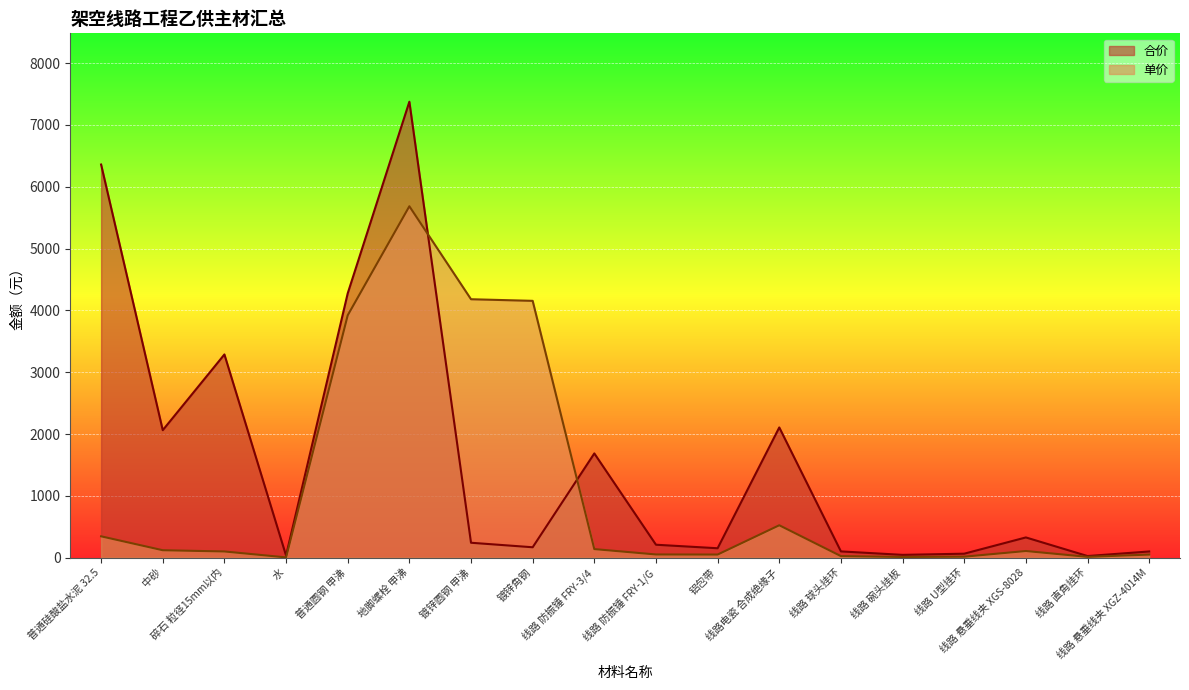

Reading left to right, what are all the values shown in this chart?

单价: 普通硅酸盐水泥 32.5=345.0	中砂=120.0	碎石 粒径15mm以内=100.0	水=4.2	普通圆钢 甲沸=3920.0	地脚螺栓 甲沸=5684.0	镀锌圆钢 甲沸=4180.0	镀锌角钢=4154.0	线路 防振锤 FRY-3/4=138.4	线路 防振锤 FRY-1/G=51.5	铝包带=50.0	线路电瓷 合成绝缘子=523.9	线路 球头挂环=24.9	线路 碗头挂板=11.1	线路 U型挂环=15.7	线路 悬垂线夹 XGS-8028=107.3	线路 直角挂环=12.9	线路 悬垂线夹 XGZ-4014M=49.7
合价: 普通硅酸盐水泥 32.5=6359.0	中砂=2062.0	碎石 粒径15mm以内=3287.0	水=34.0	普通圆钢 甲沸=4275.0	地脚螺栓 甲沸=7375.0	镀锌圆钢 甲沸=241.0	镀锌角钢=168.0	线路 防振锤 FRY-3/4=1686.0	线路 防振锤 FRY-1/G=209.0	铝包带=152.0	线路电瓷 合成绝缘子=2106.0	线路 球头挂环=101.0	线路 碗头挂板=45.0	线路 U型挂环=64.0	线路 悬垂线夹 XGS-8028=327.0	线路 直角挂环=26.0	线路 悬垂线夹 XGZ-4014M=100.0